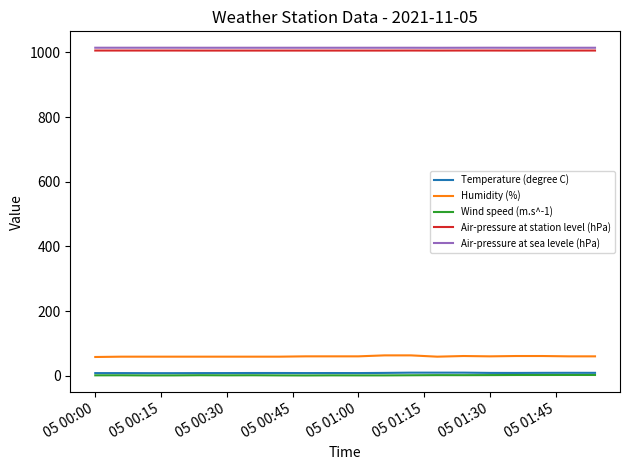

Which series has the largest range (max minus min)?

Humidity (%)